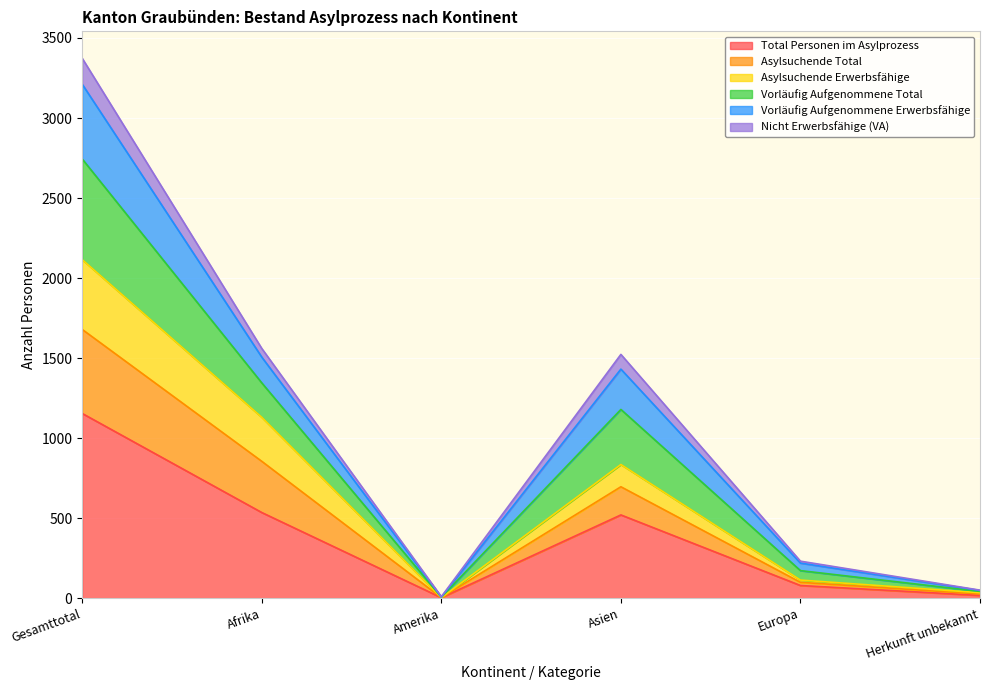

What is the highest value of the Total Personen im Asylprozess series?

1154